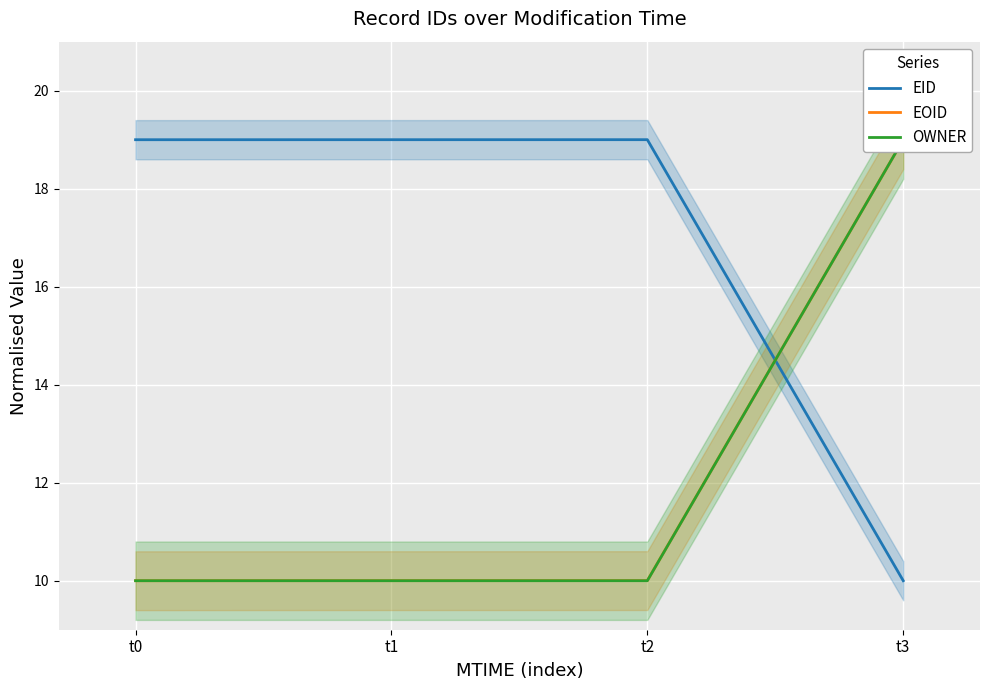

Where is OWNER nearest to the value 14?

t0